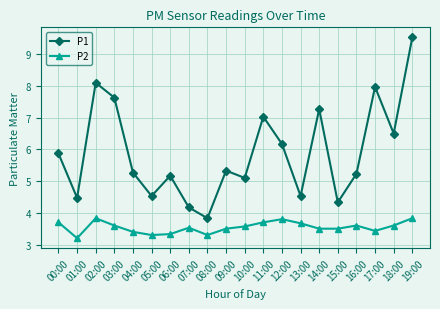

In P1, how many points are lower than both neighbors (excluding endpoints)?

7